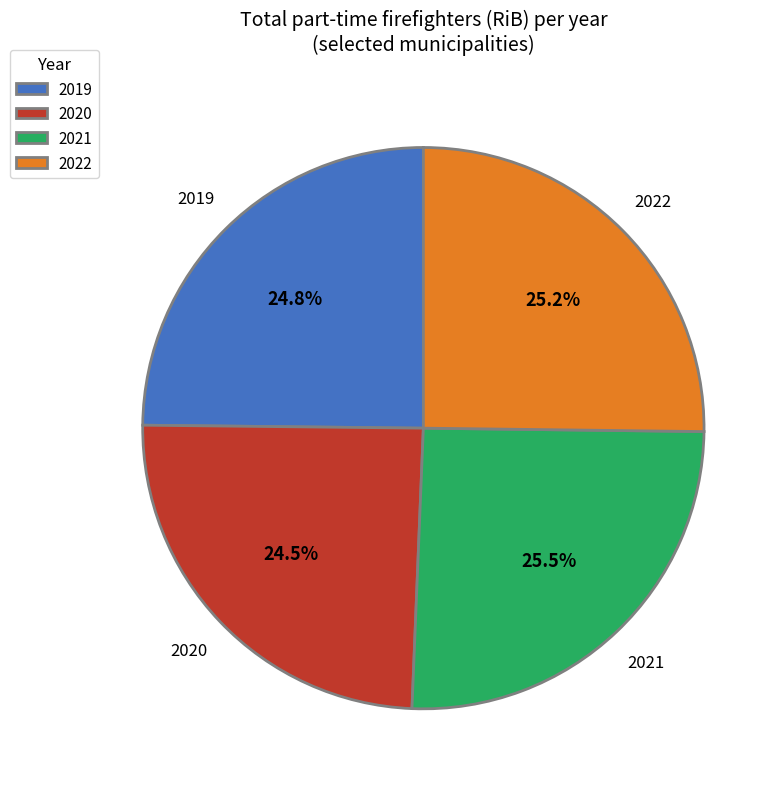

What is the total percentage of 2022 and 2020?

49.7%